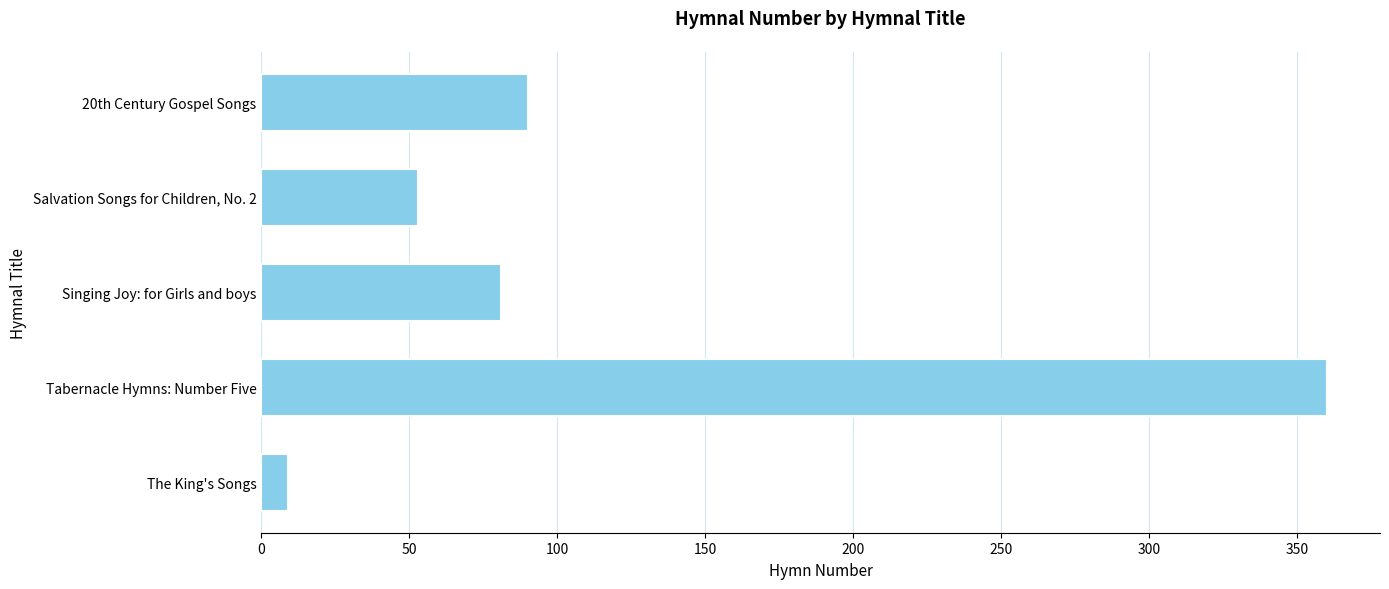

What is the sum of all values?

593